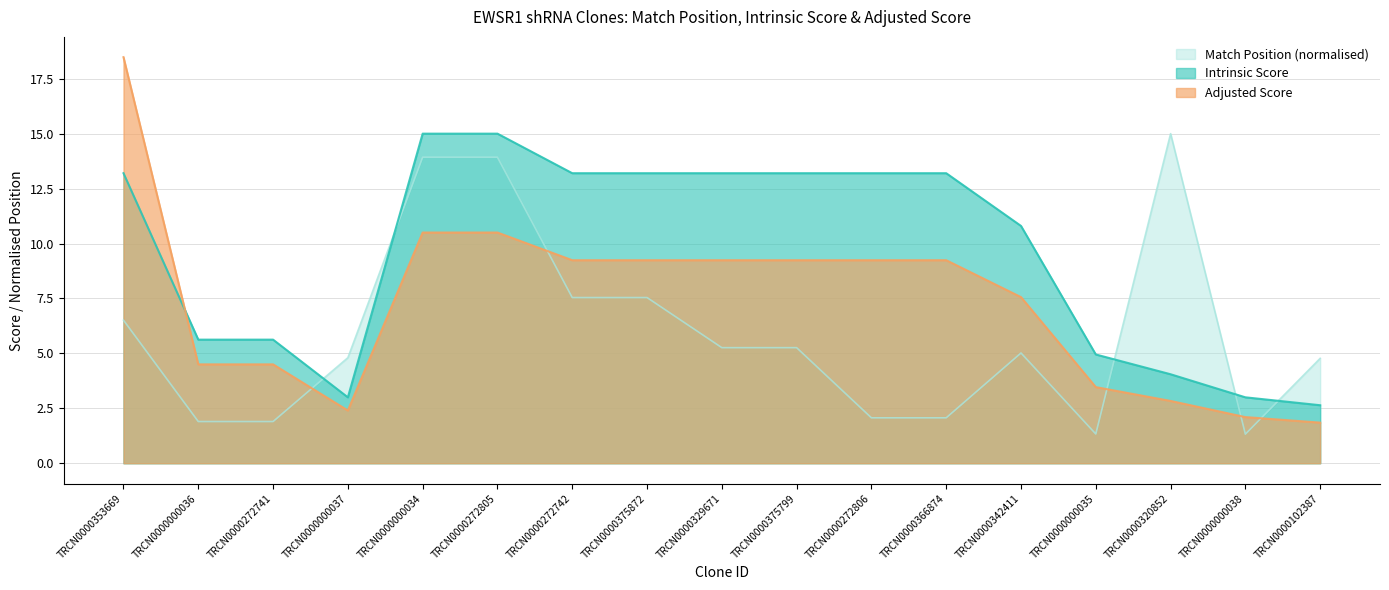

What is the value of the Match Position point at the 14th from the left?

1.3